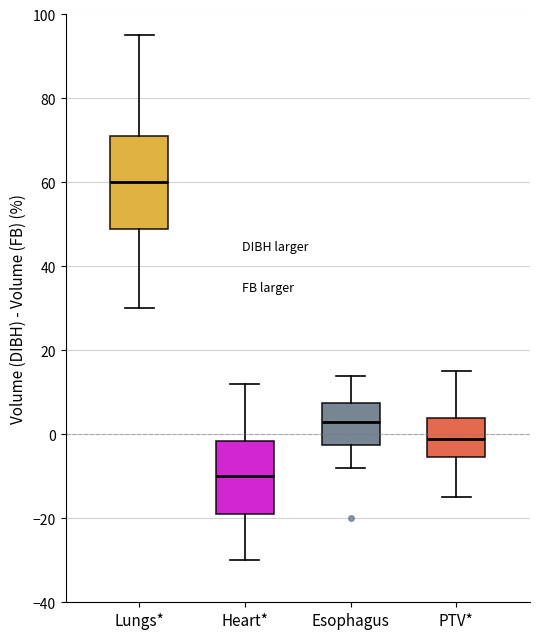

Where does the upper whisker of the box for Heart* end on the y-axis? The values are not printed on the chart, so give them approximately, as read against the axis.

12